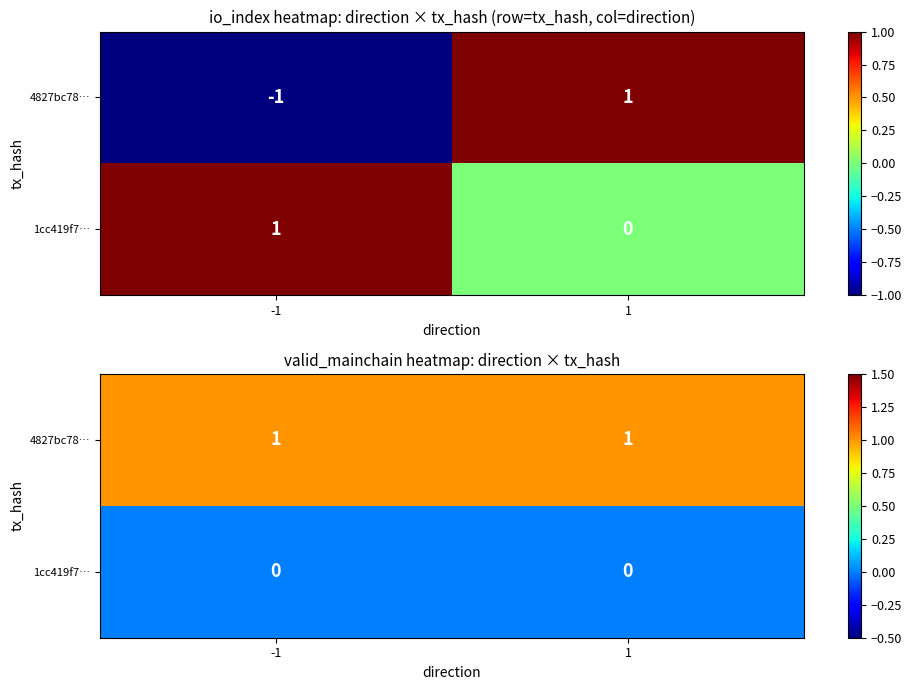

Rank the series at 1 from highest to lowest value.

4827bc78…, 1cc419f7…